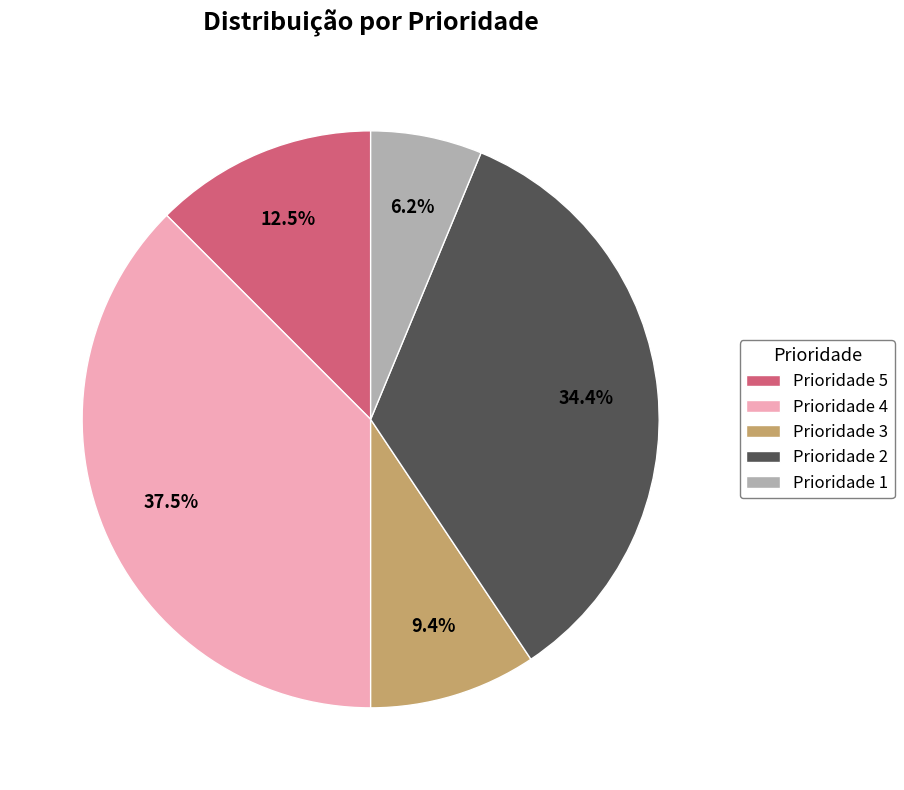

Do Prioridade 4 and Prioridade 1 together represent more than half of the pie?

No